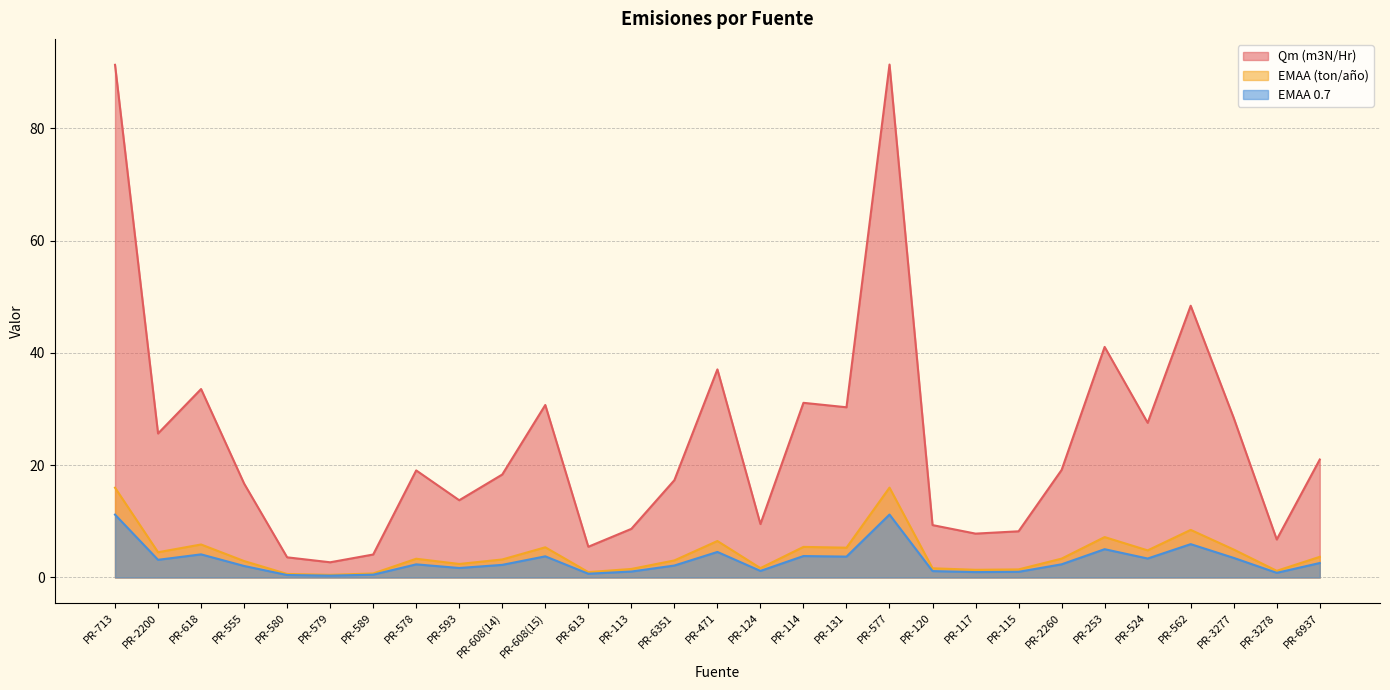

How many data points in EMAA 0.7 are above 2?

18